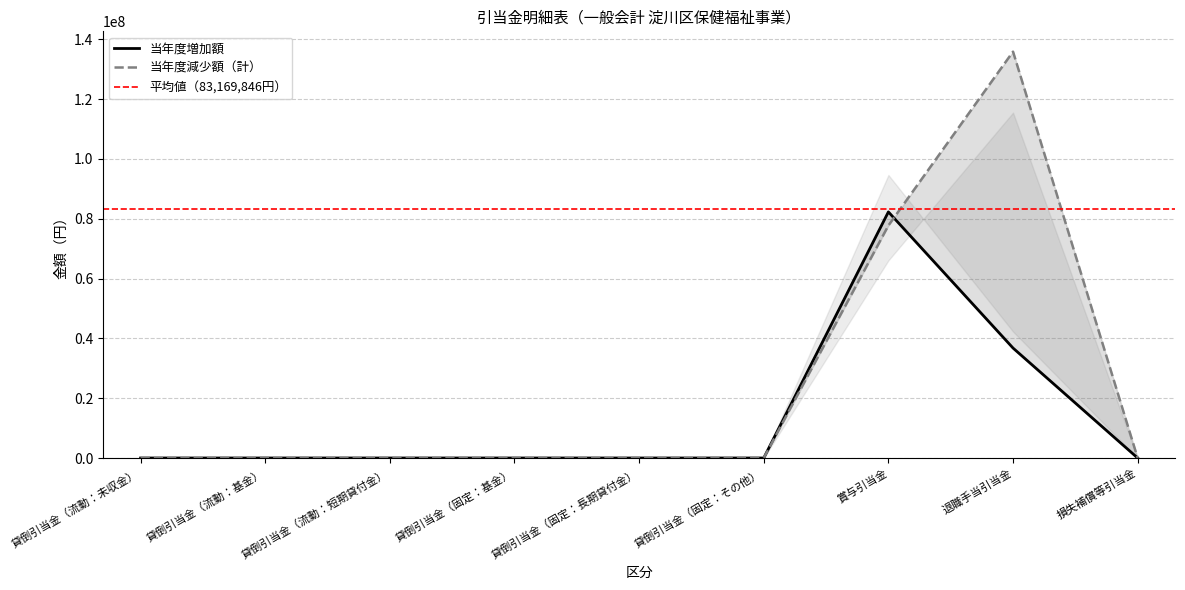

What is the difference between the highest and lowest values at 賞与引当金?

4554228